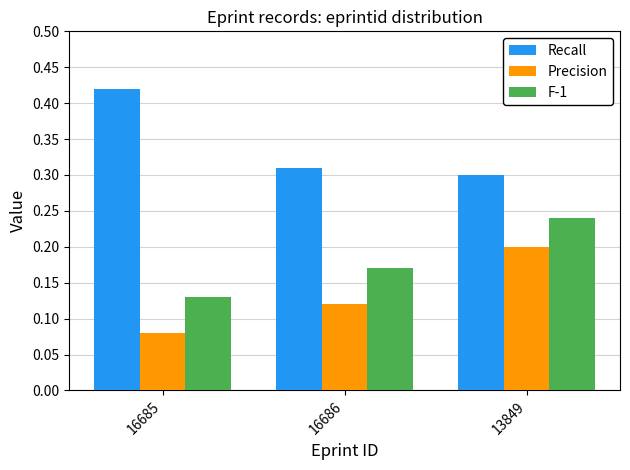

What is the label of the 1st bar from the right?

13849